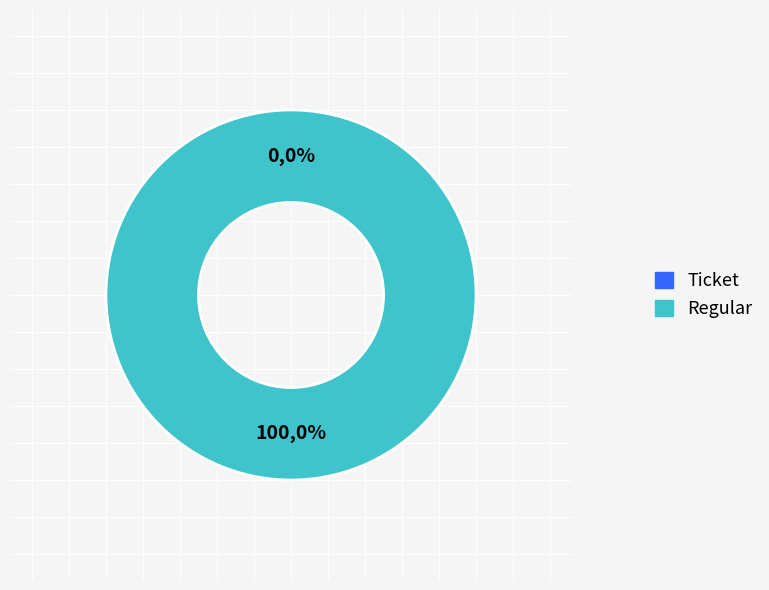

How many segments does this pie chart have?

2